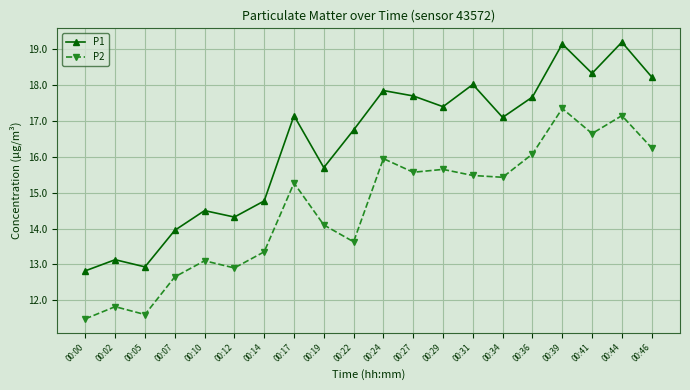

At how many categories does at least one series exceed 11?

20